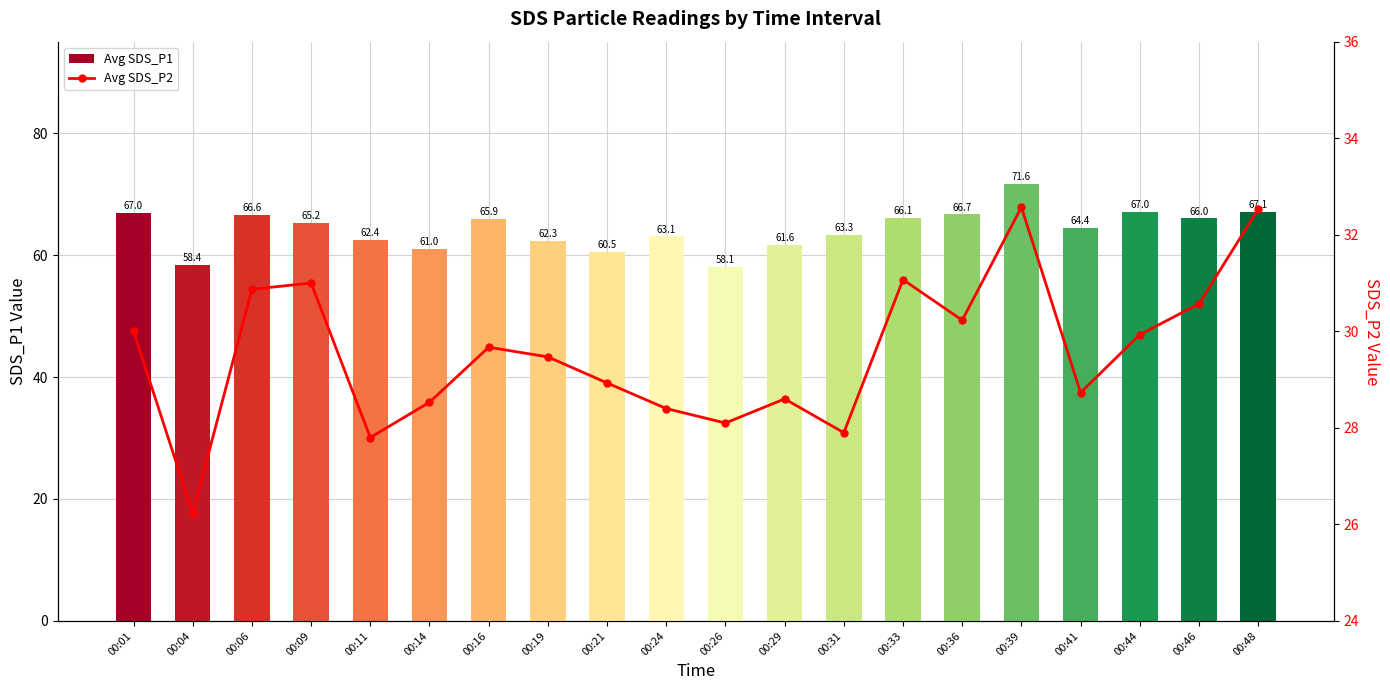

How many data points in Avg SDS_P2 are less than 29?

9